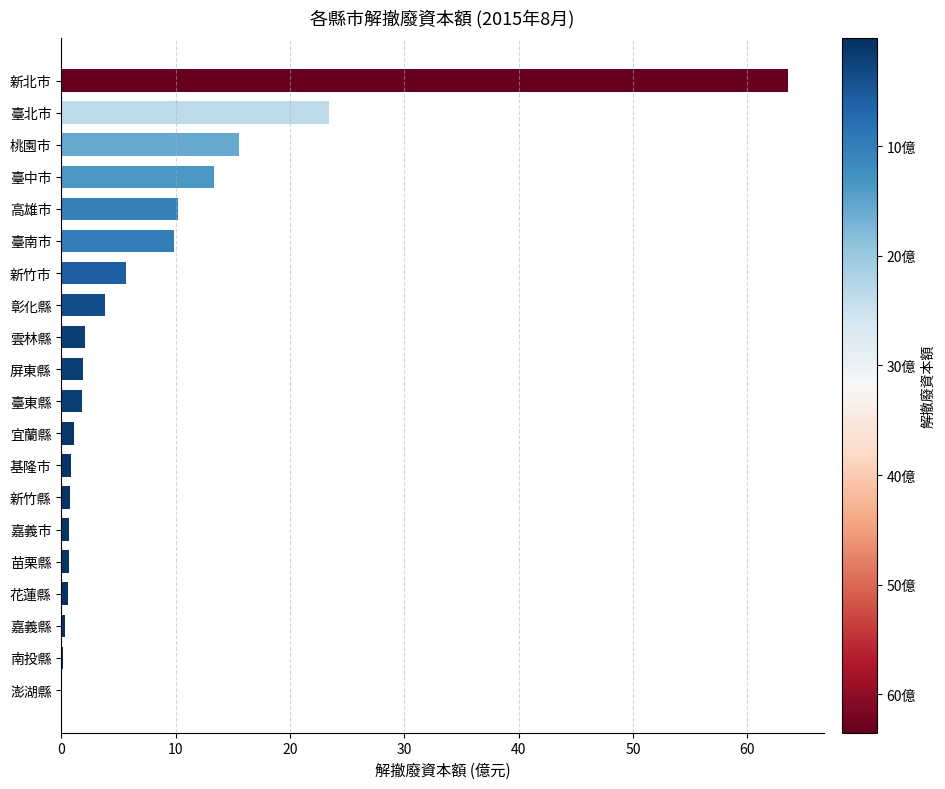

What is the sum of all values?

156.1